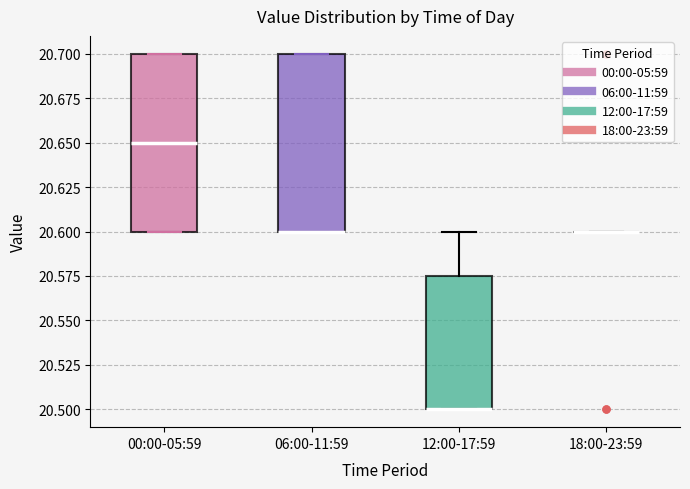

Reading left to right, transcribe this box plot: for each box, give where its median line is, the range the box spans, and where its two whiskers end, as read against the y-axis. The values are not printed on the chart, so give them approximately, as read against the axis.

00:00-05:59: median 20.650, box 20.600 to 20.700, whiskers 20.600 to 20.700
06:00-11:59: median 20.600 (drawn on the box's lower edge), box 20.600 to 20.700, whiskers 20.600 to 20.700
12:00-17:59: median 20.500 (drawn on the box's lower edge), box 20.500 to 20.575, whiskers 20.500 to 20.600
18:00-23:59: box collapsed to a line at 20.600, whiskers 20.600 to 20.600